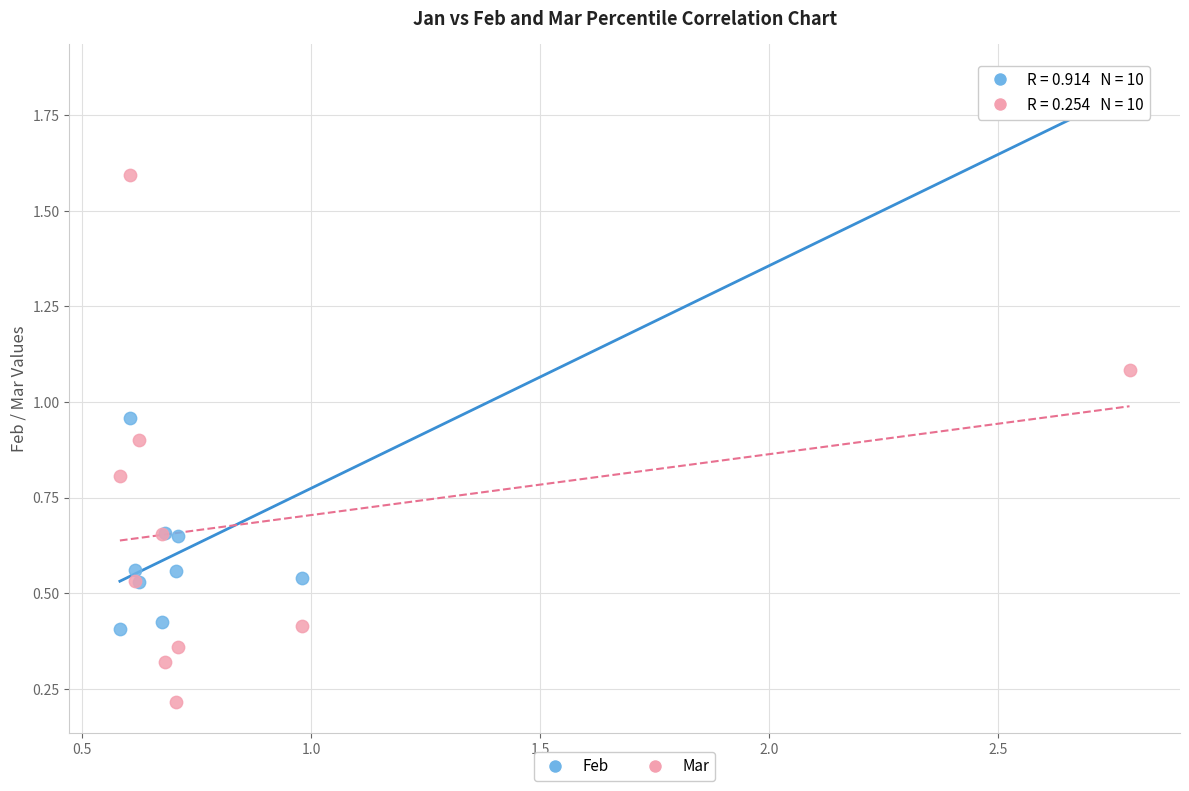

Which series contains the highest Y value?

Feb